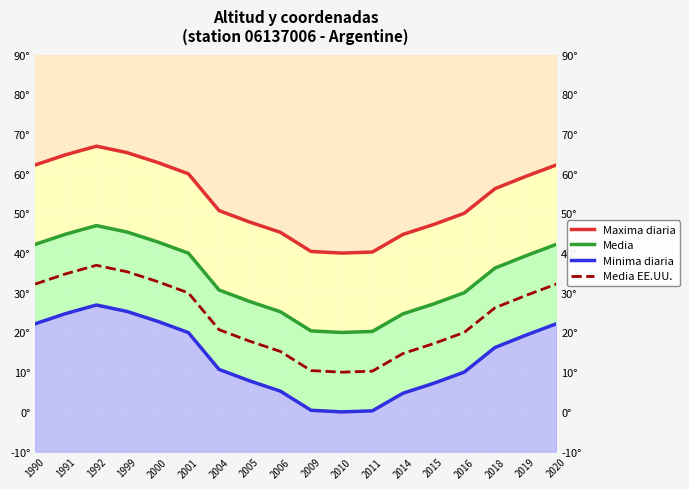

Reading left to right, extract all data points from this chart.

Maxima diaria: 1990=62.2	1991=64.8	1992=66.9	1999=65.3	2000=62.8	2001=60.0	2004=50.7	2005=47.8	2006=45.2	2009=40.4	2010=40.0	2011=40.3	2014=44.7	2015=47.2	2016=50.0	2018=56.2	2019=59.3	2020=62.2
Media: 1990=42.2	1991=44.8	1992=46.9	1999=45.3	2000=42.8	2001=40.0	2004=30.7	2005=27.8	2006=25.2	2009=20.4	2010=20.0	2011=20.3	2014=24.7	2015=27.2	2016=30.0	2018=36.2	2019=39.3	2020=42.2
Minima diaria: 1990=22.2	1991=24.8	1992=26.9	1999=25.3	2000=22.8	2001=20.0	2004=10.7	2005=7.8	2006=5.2	2009=0.4	2010=0.0	2011=0.3	2014=4.7	2015=7.2	2016=10.0	2018=16.2	2019=19.3	2020=22.2
Media EE.UU.: 1990=32.2	1991=34.8	1992=36.9	1999=35.3	2000=32.8	2001=30.0	2004=20.7	2005=17.8	2006=15.2	2009=10.4	2010=10.0	2011=10.3	2014=14.7	2015=17.2	2016=20.0	2018=26.2	2019=29.3	2020=32.2